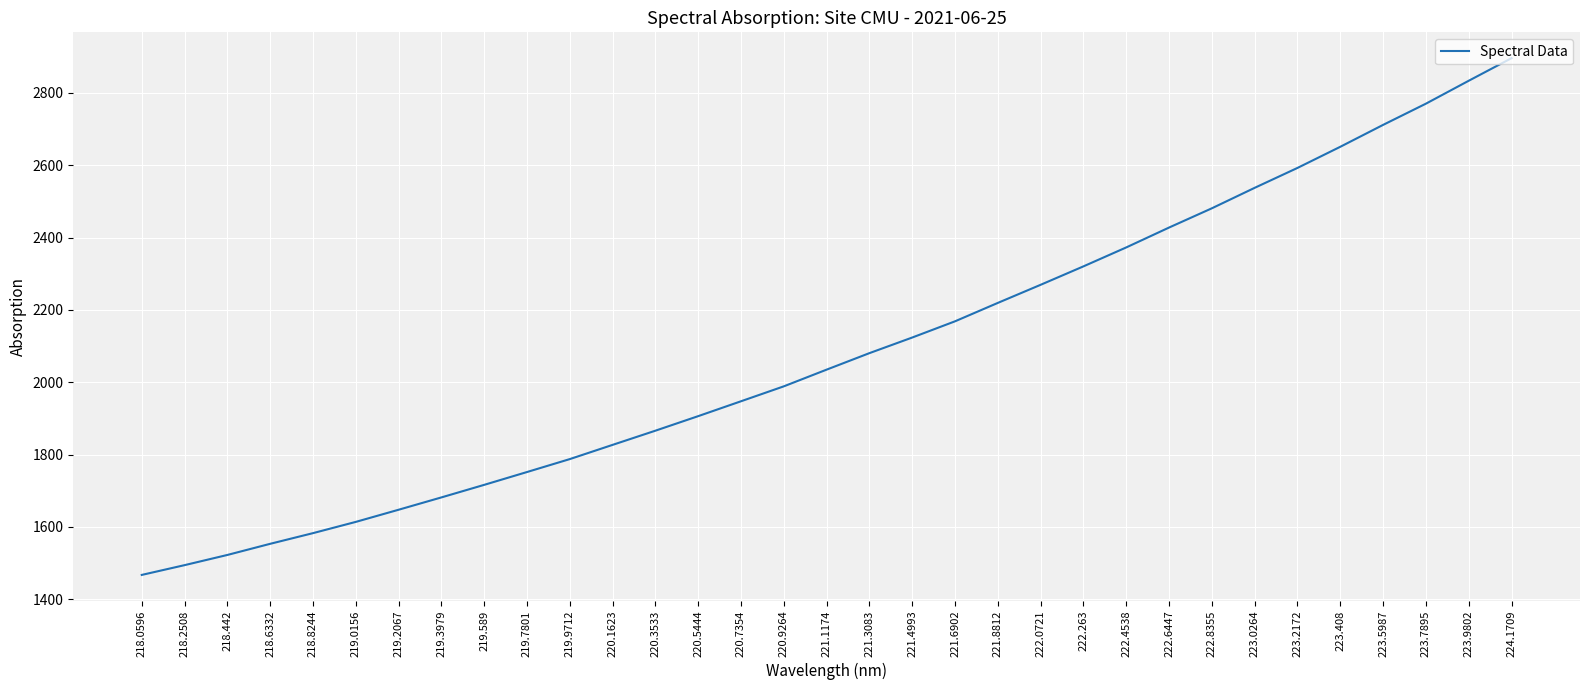

What is the smallest value displayed?

1467.3